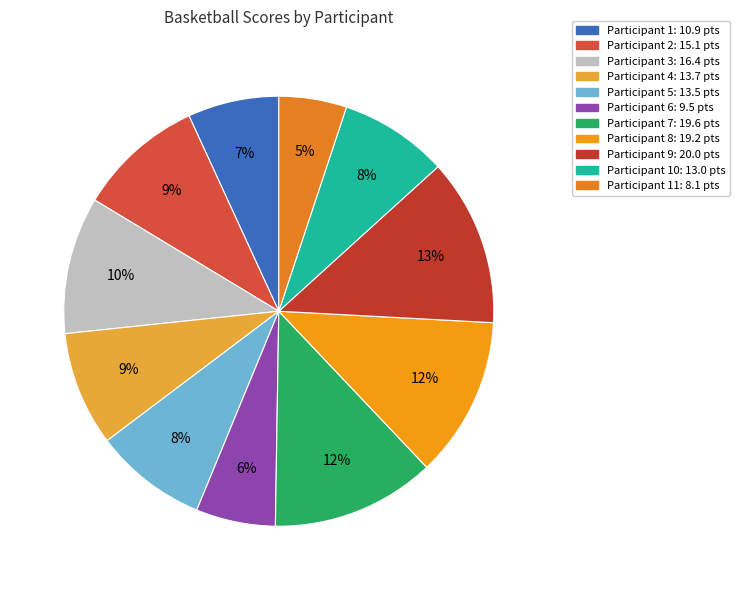

Is there any slice that represents more than half of the pie?

No